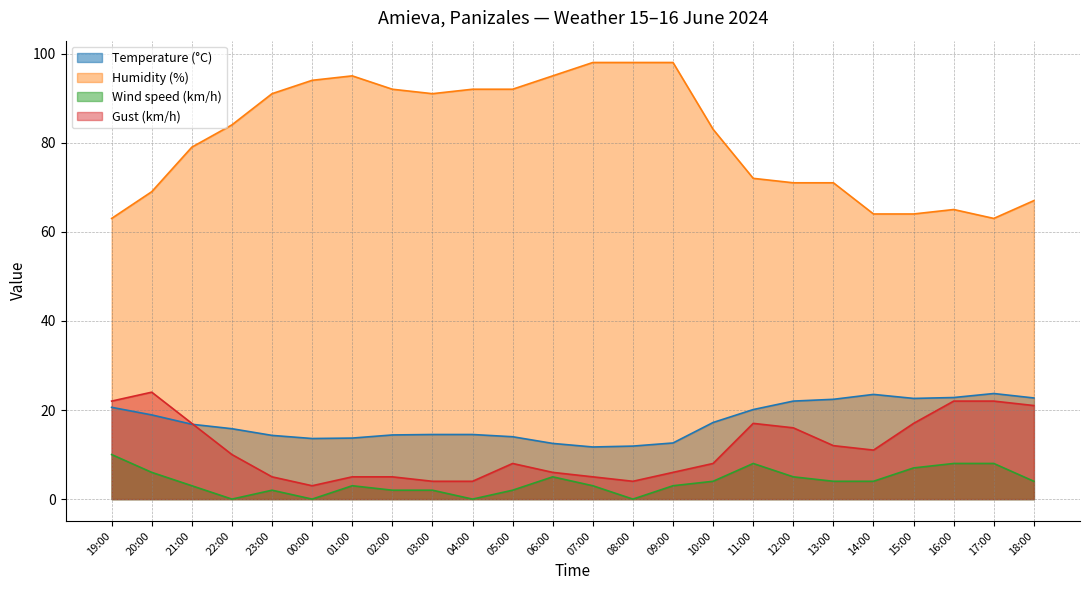

The value of Gust (km/h) at 17:00 is 22.0. True or false?

True